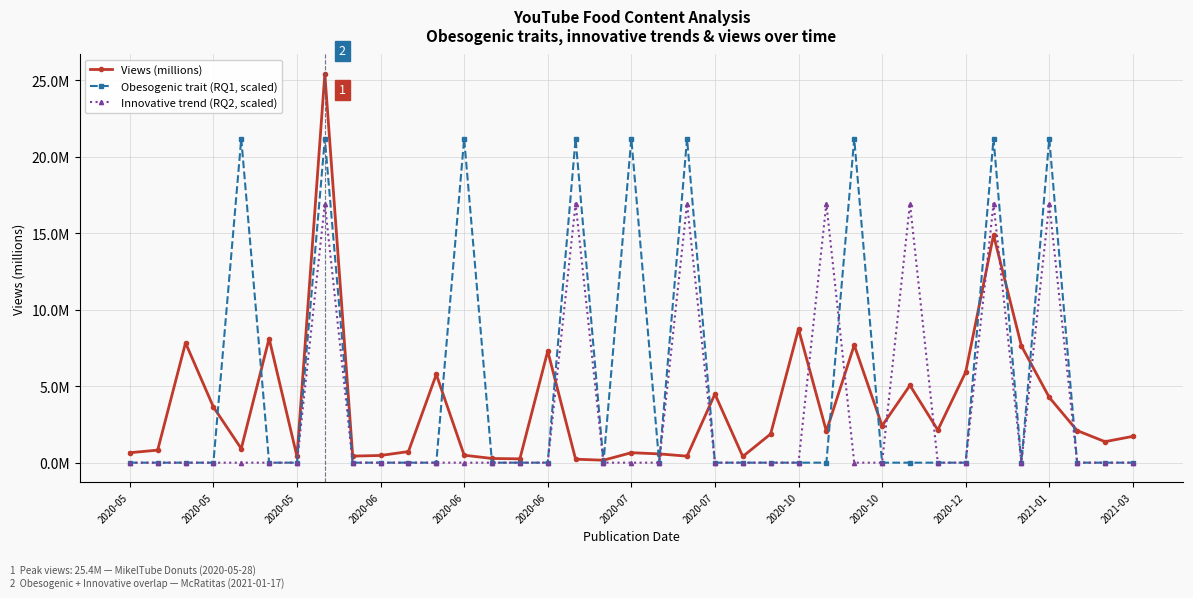

What is the difference between the maximum and minimum values in the Innovative trend (RQ2, scaled) series?

16.9